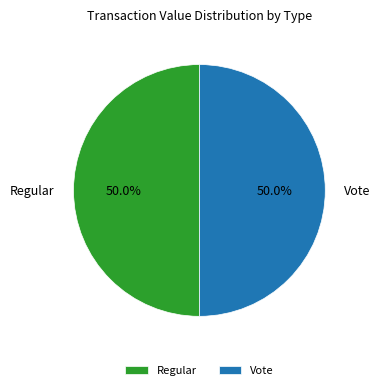

How many slices are in this pie chart?

2